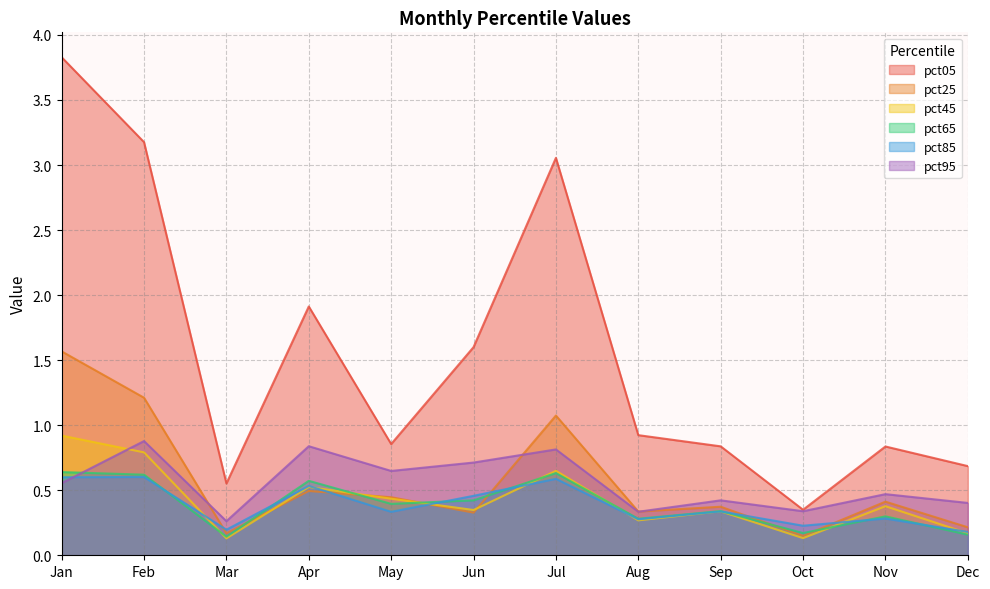

At which category does pct85 reach its first local peak?

Feb